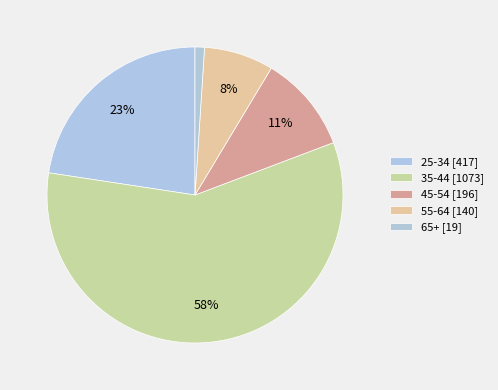

How many segments does this pie chart have?

5